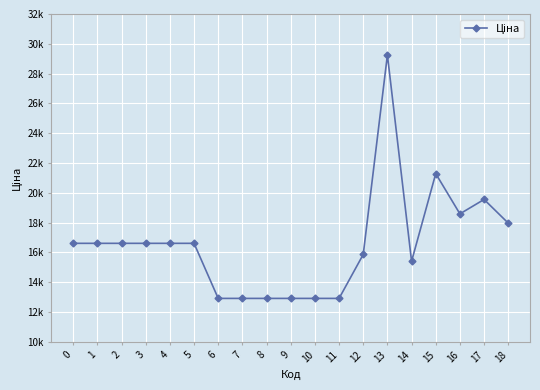

Reading left to right, transcribe all the data shown in this chart.

0=16613.8	1=16613.8	2=16613.8	3=16613.8	4=16613.8	5=16613.8	6=12919.1	7=12919.1	8=12919.1	9=12919.1	10=12919.1	11=12919.1	12=15868.0	13=29248.9	14=15406.6	15=21290.2	16=18591.5	17=19557.2	18=17970.4